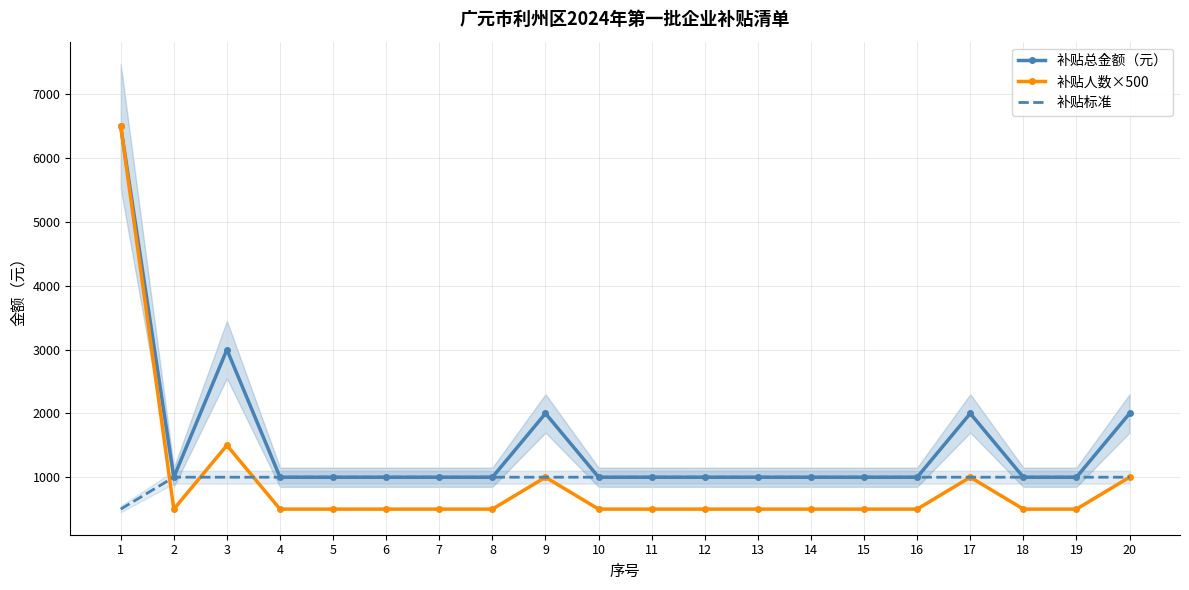

Which series changed the most between 7 and 20?

补贴总金额（元）